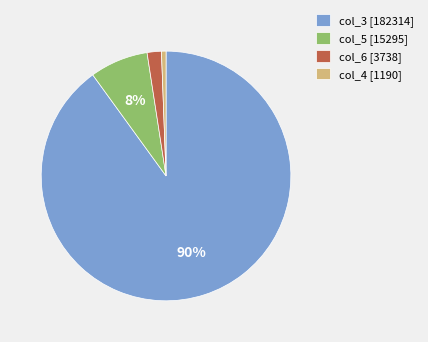

How many slices are in this pie chart?

4